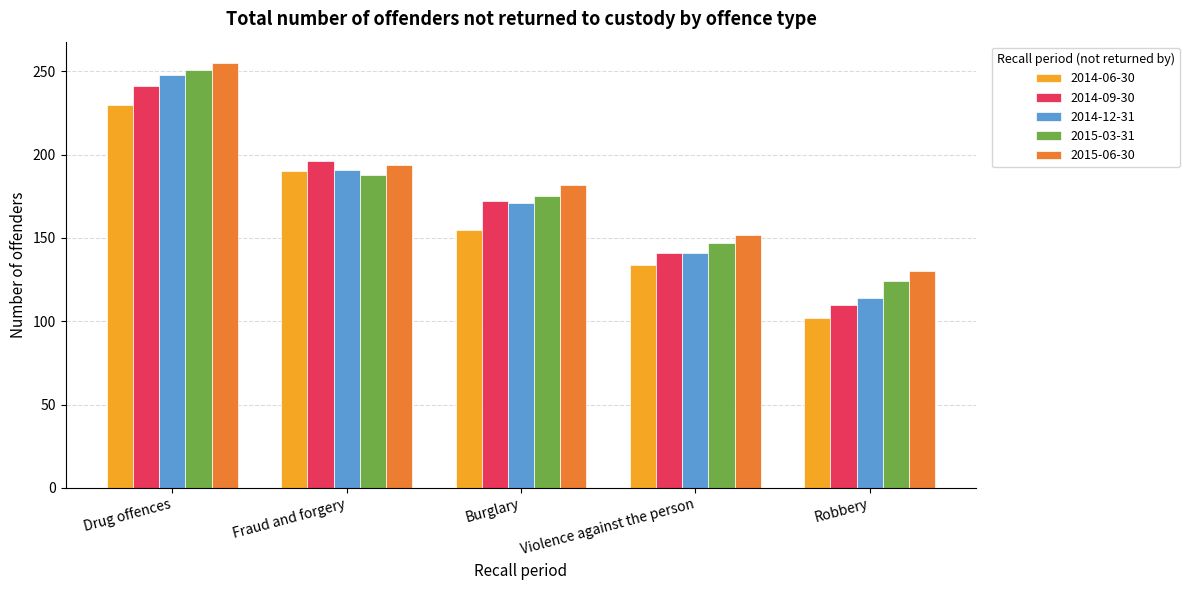

Which category has the lowest value in the 2015-06-30 series?

Robbery